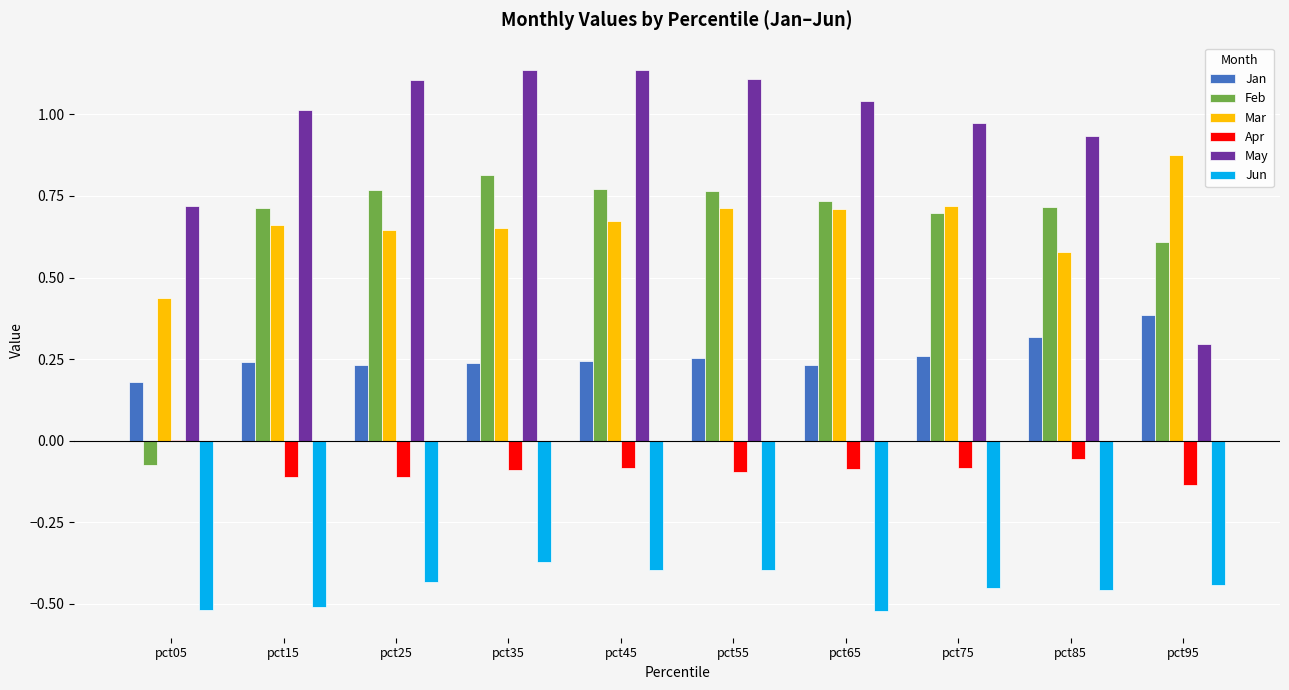

What is the spread (max minus min) of values at pct25?

1.5